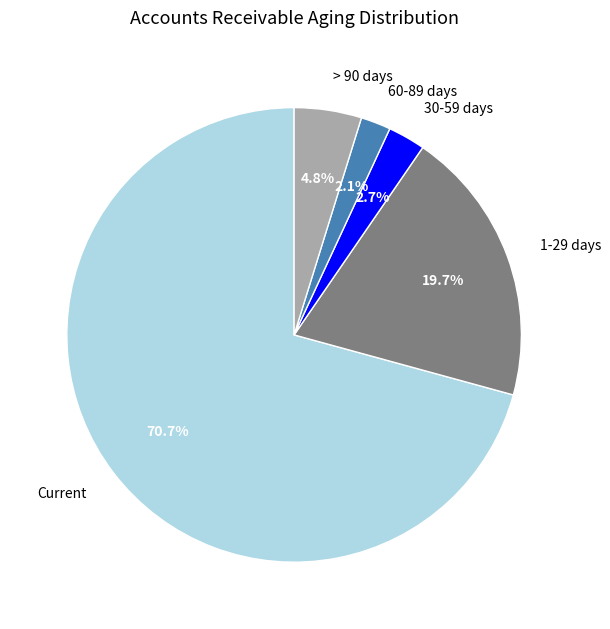

To the nearest percent, what portion does 30-59 days represent?

3%